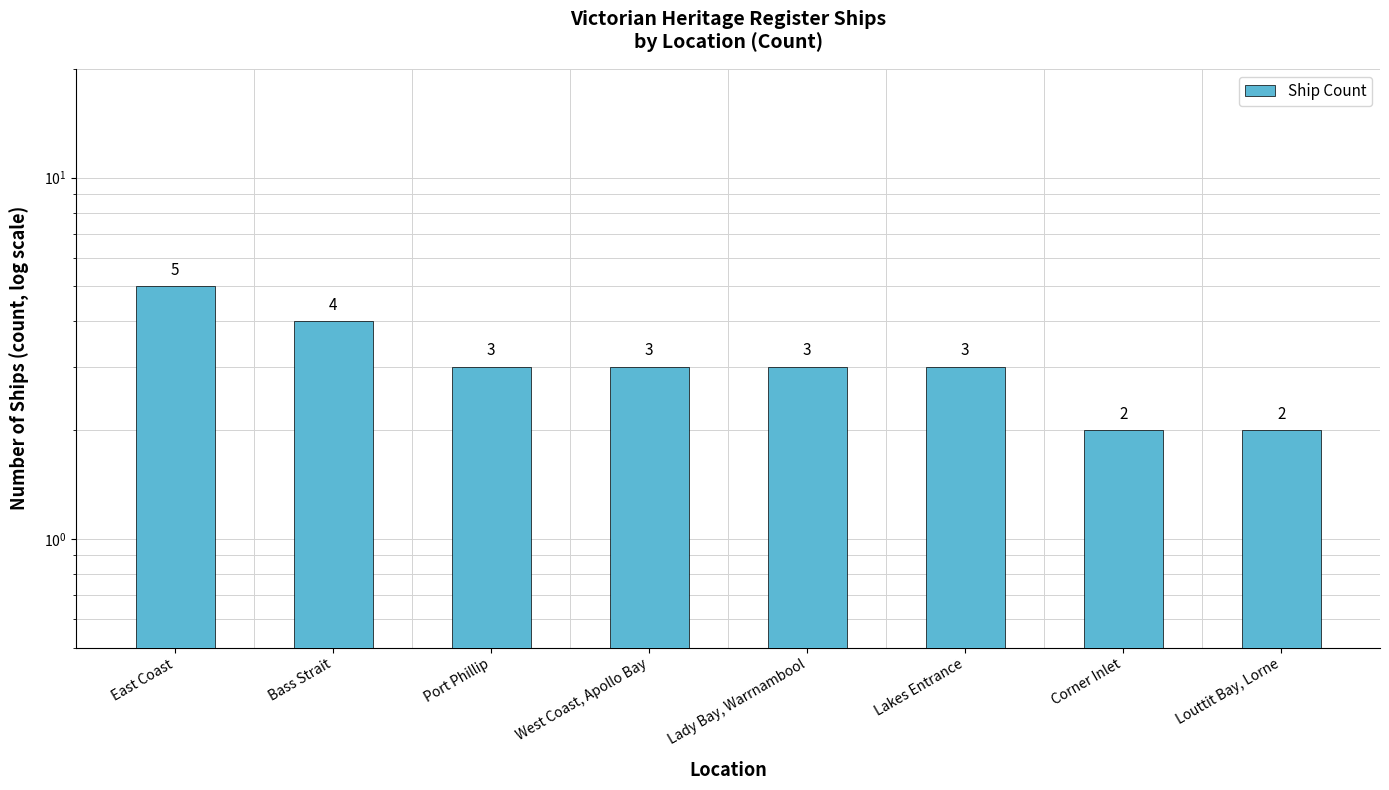

Which category has the highest value across all series?

East Coast